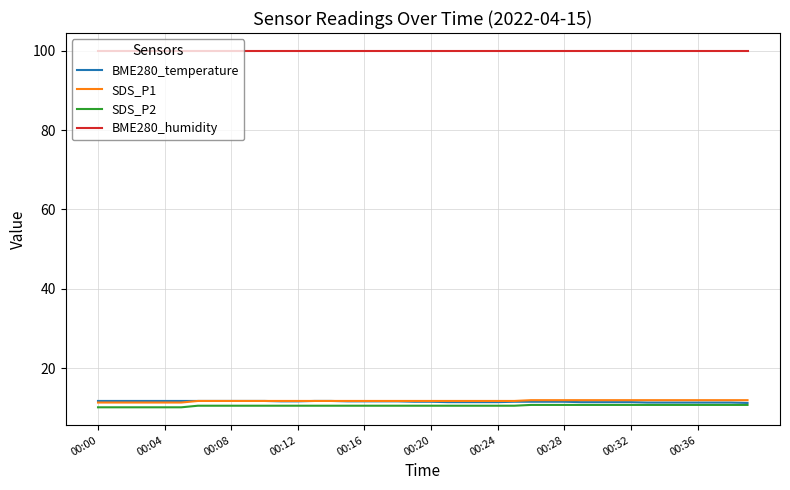

What is the difference between the maximum and second lowest values in the SDS_P1 series?

0.6